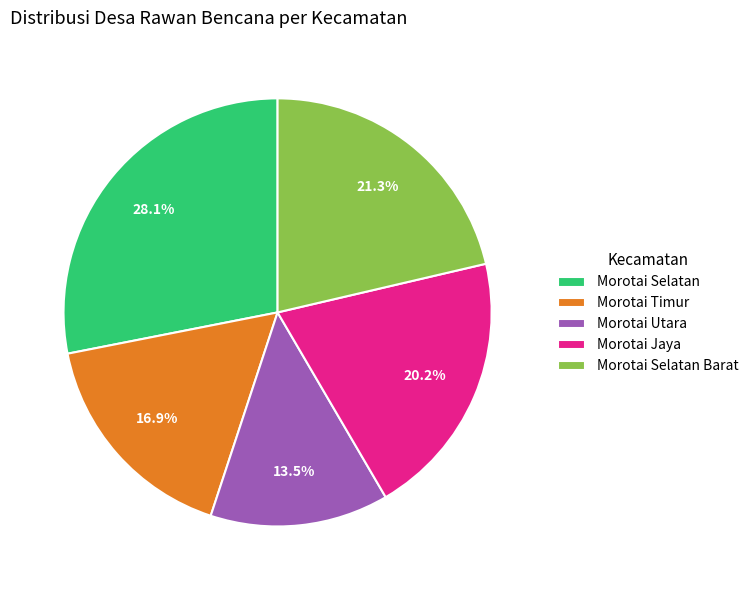

Is Morotai Selatan the majority of the pie?

No